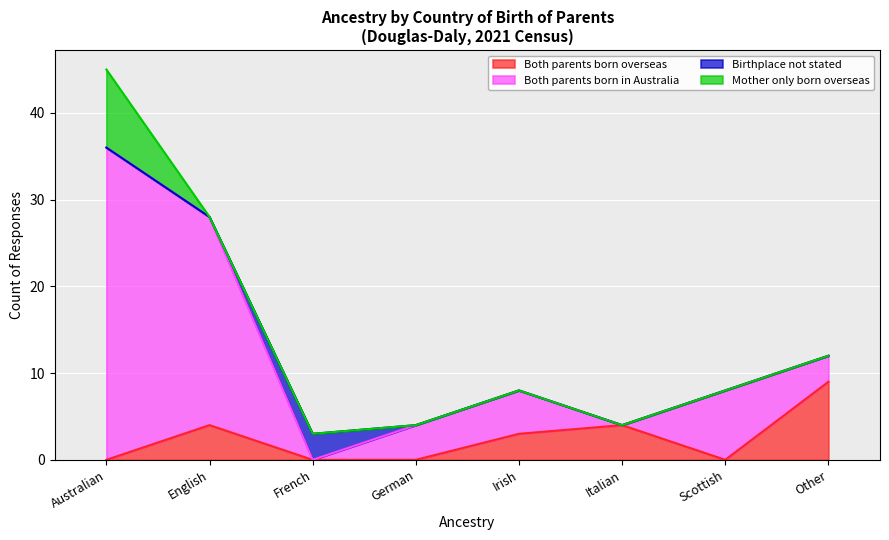

Rank the series at Scottish from highest to lowest value.

Both parents born in Australia, Both parents born overseas, Birthplace not stated, Mother only born overseas